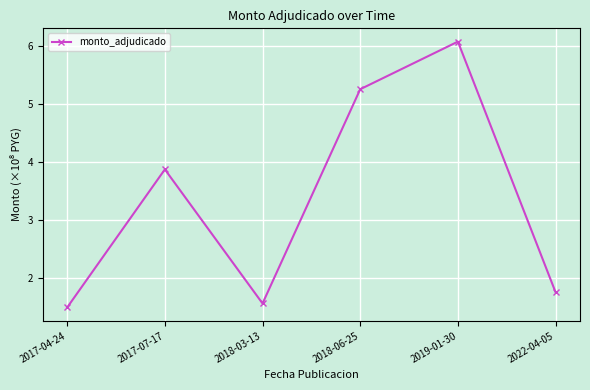

Where is the first local maximum?

2017-07-17